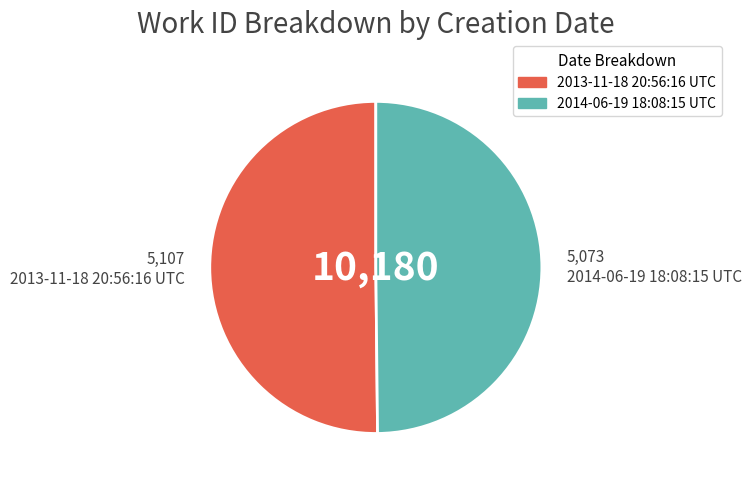

Combined, do 2013-11-18 20:56:16 UTC and 2014-06-19 18:08:15 UTC account for over 50%?

Yes